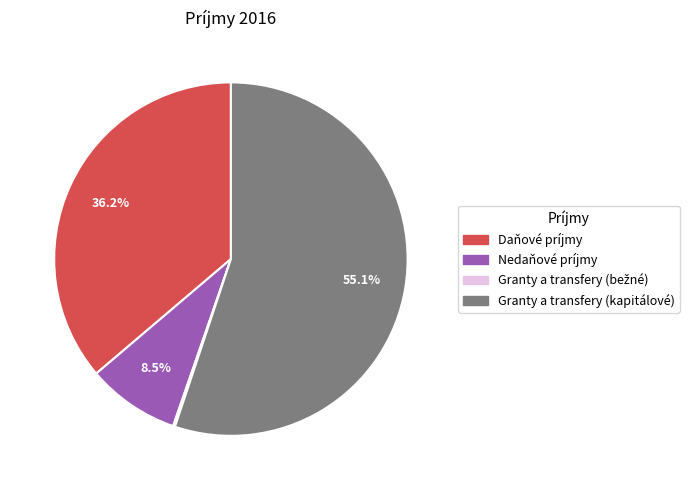

Approximately how many times larger is the value at Granty a transfery (kapitálové) compared to Daňové príjmy?

1.5